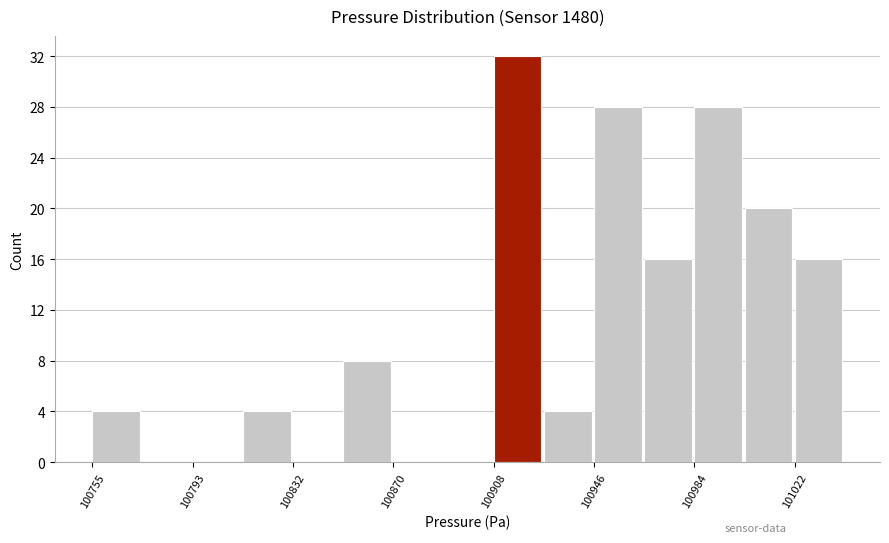

Read against the x-axis, roughly where is the centre of the tallest bar?

100915